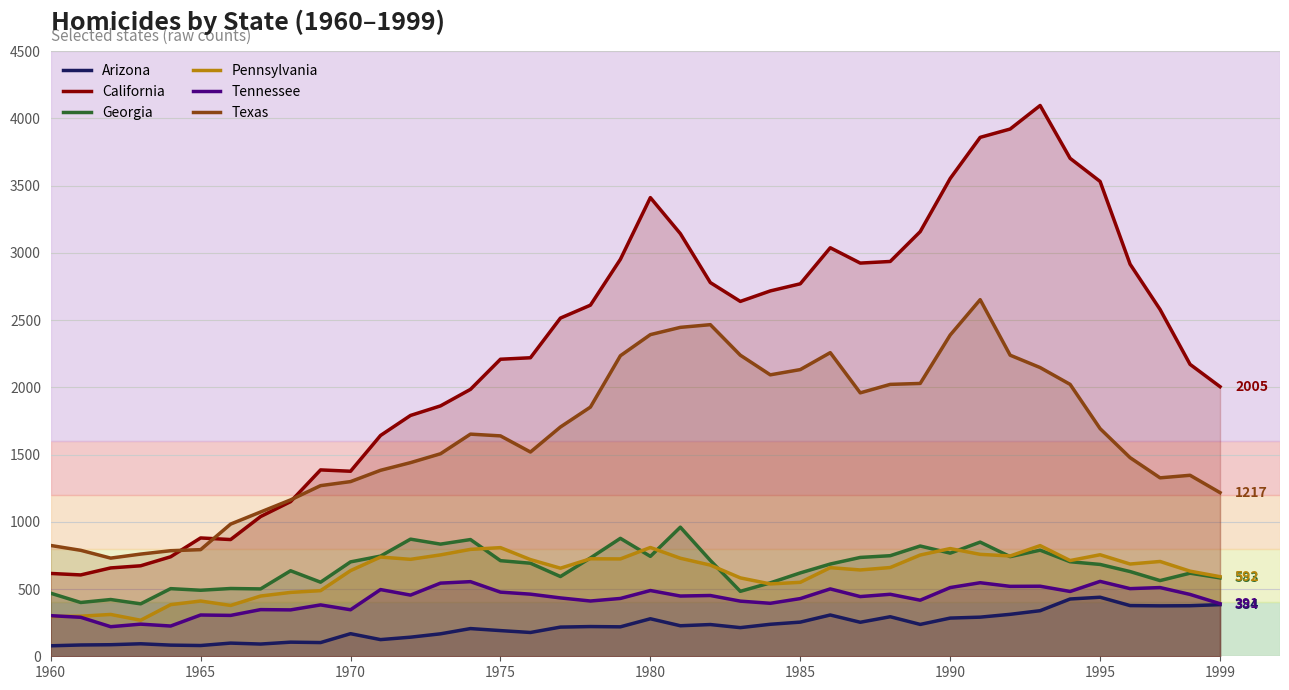

How many lines are shown in the chart?

6